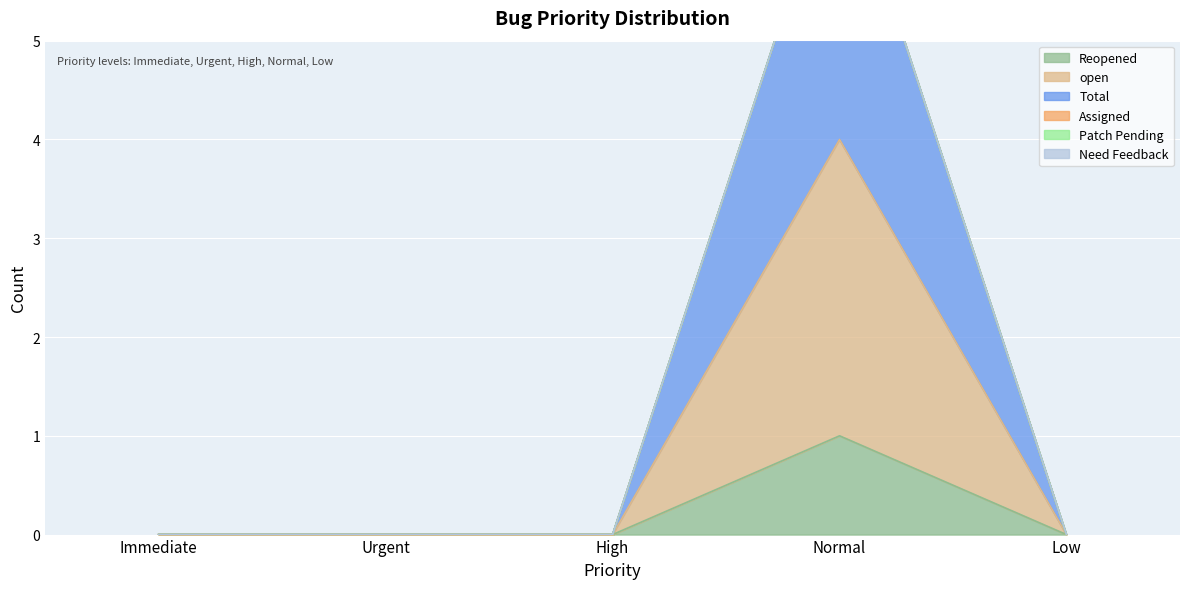

Is the value of Reopened at Immediate greater than the value of Total at Immediate?

No